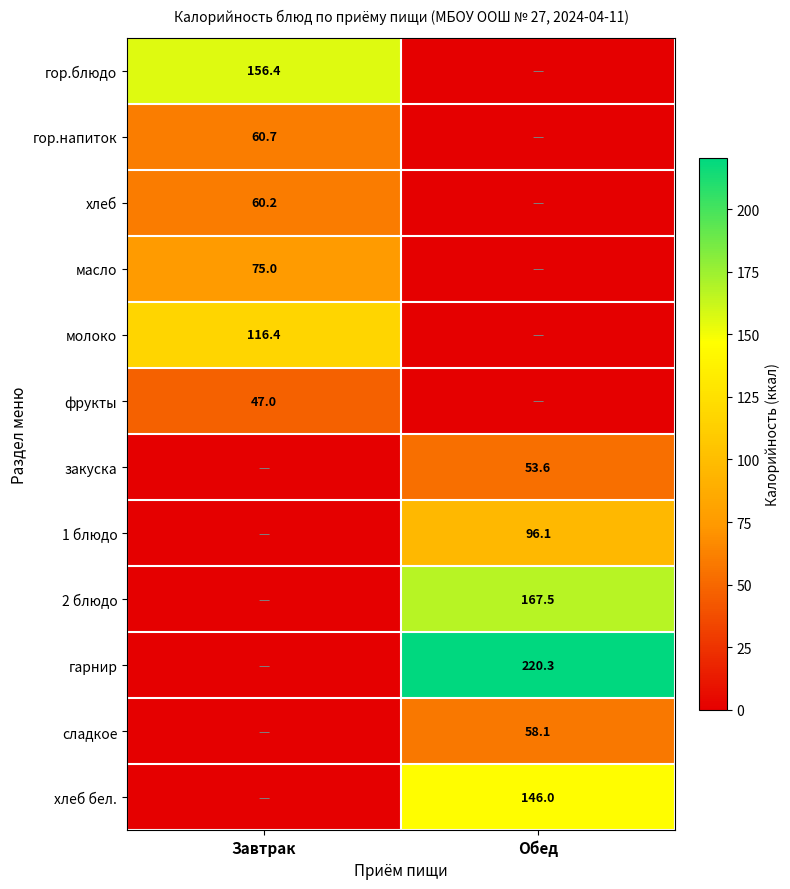

Is it true that закуска equals 53.6 at Обед?

True